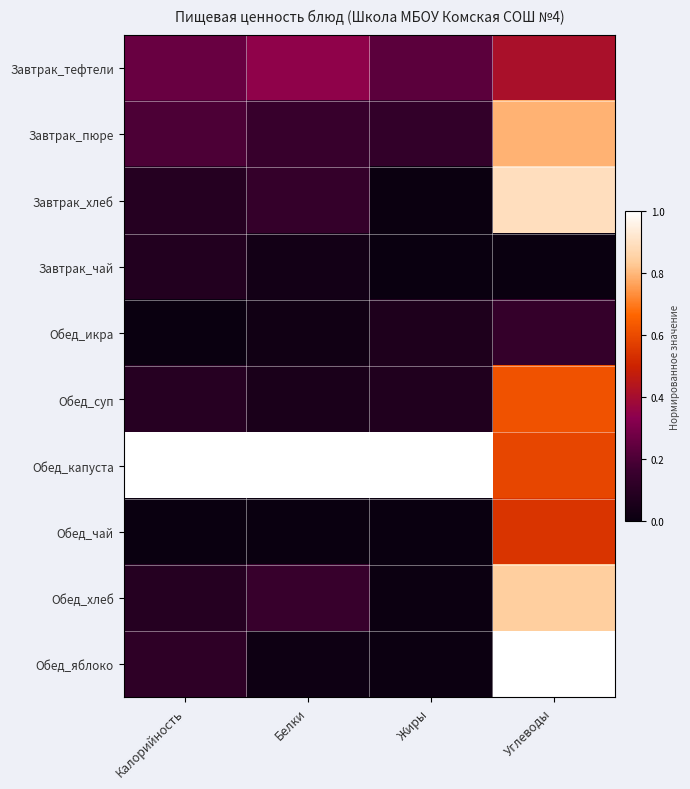

At Углеводы, list the series in order from largest to smallest.

Обед_яблоко, Завтрак_хлеб, Обед_хлеб, Завтрак_пюре, Обед_суп, Обед_капуста, Обед_чай, Завтрак_тефтели, Обед_икра, Завтрак_чай